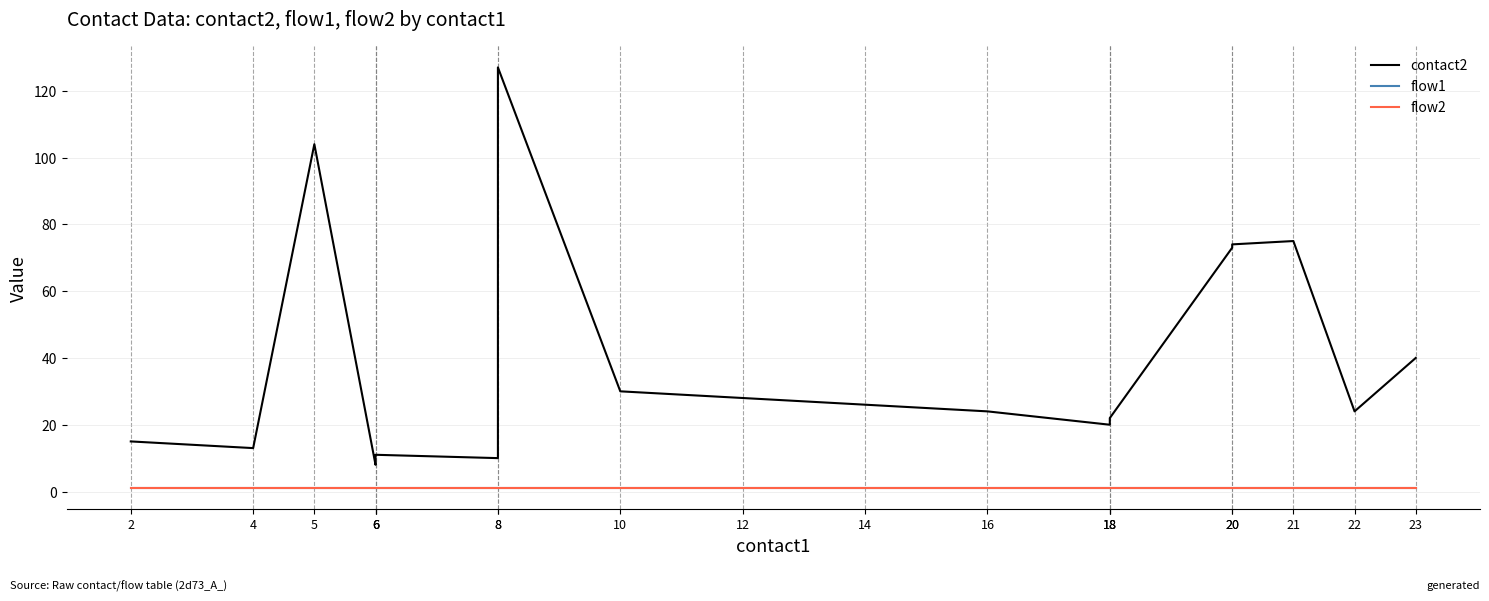

True or false: flow1 and flow2 cross at least once.

False